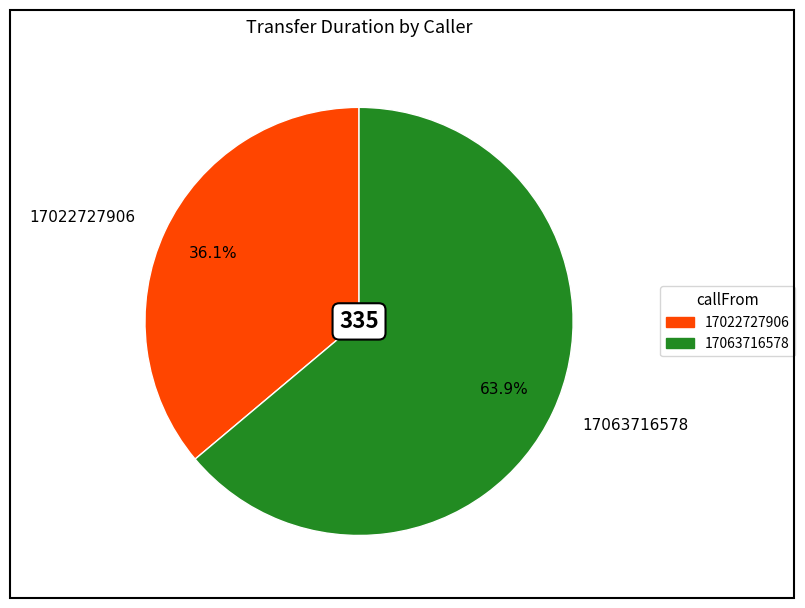

Count the number of slices in the pie.

2